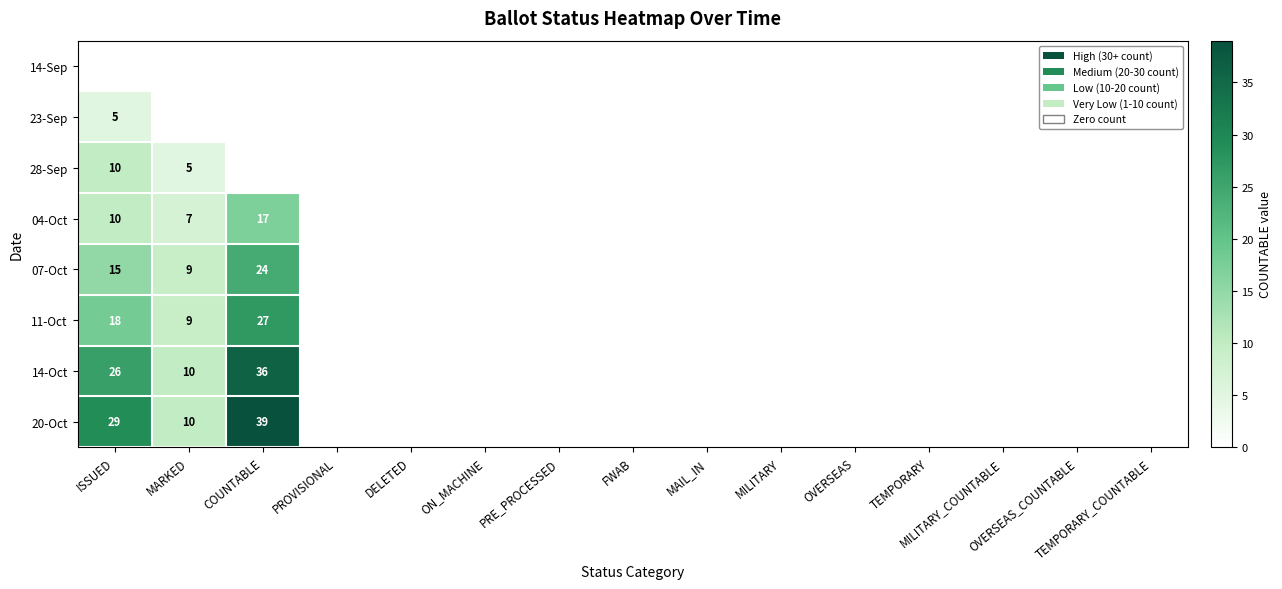

Where is 20-Oct nearest to the value 19?

MARKED